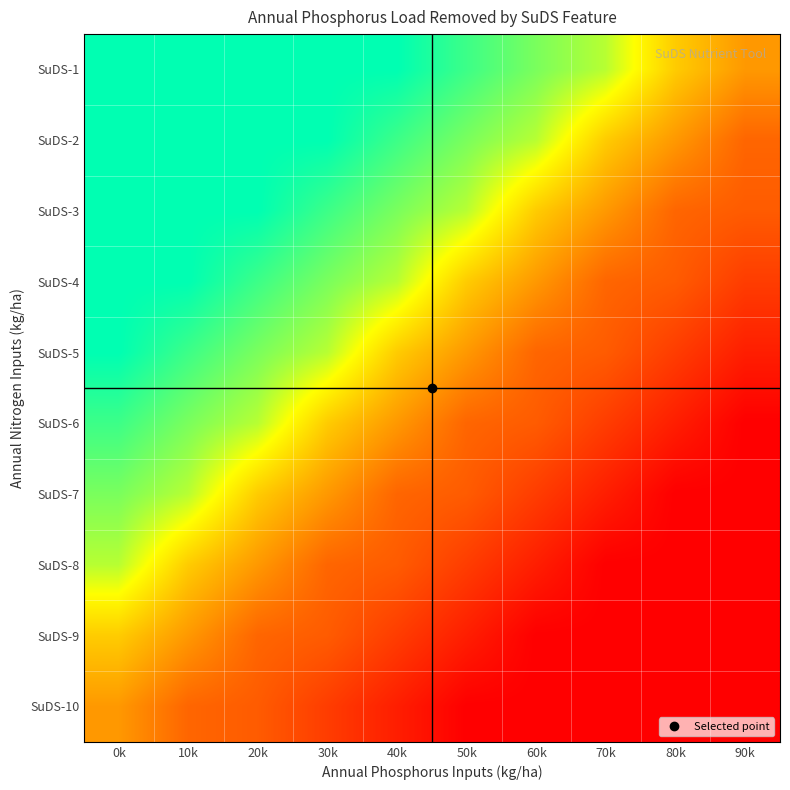

Which has a higher value, 50k or 40k?

40k